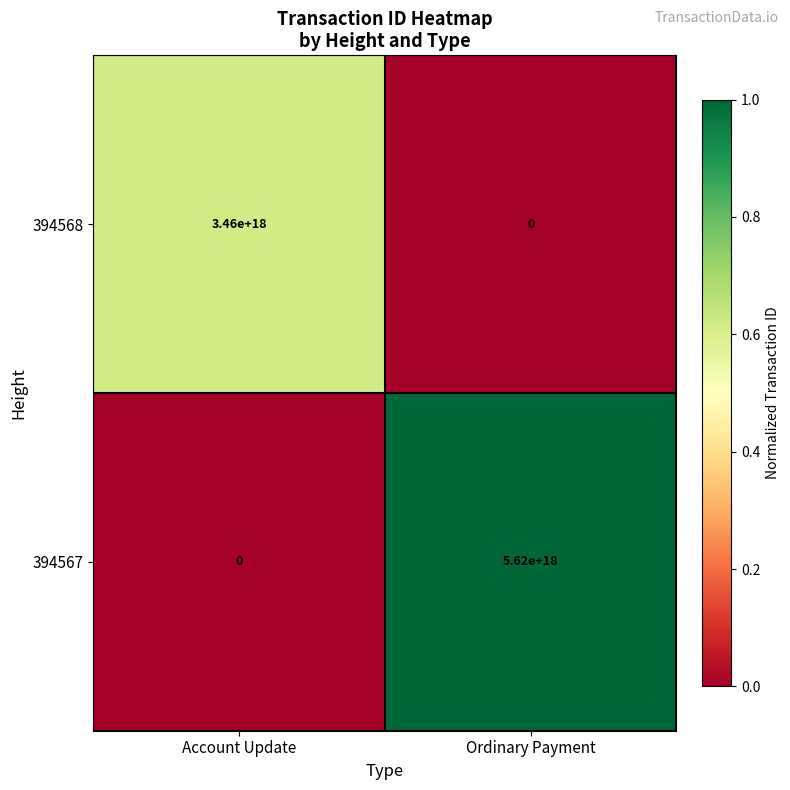

At which label is 394568 closest to 1730000000000000000?

Account Update